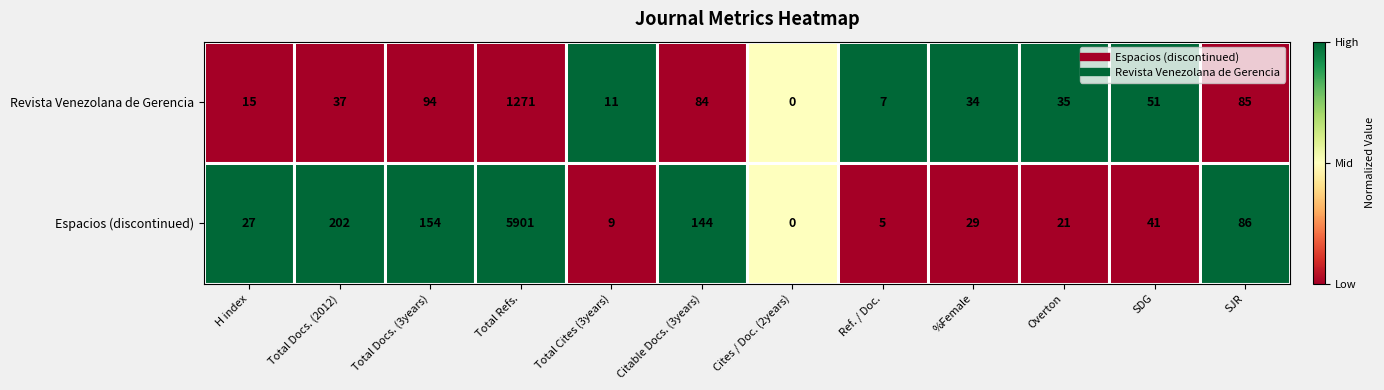

What is the difference between the maximum and minimum values in the Revista Venezolana de Gerencia series?

1271